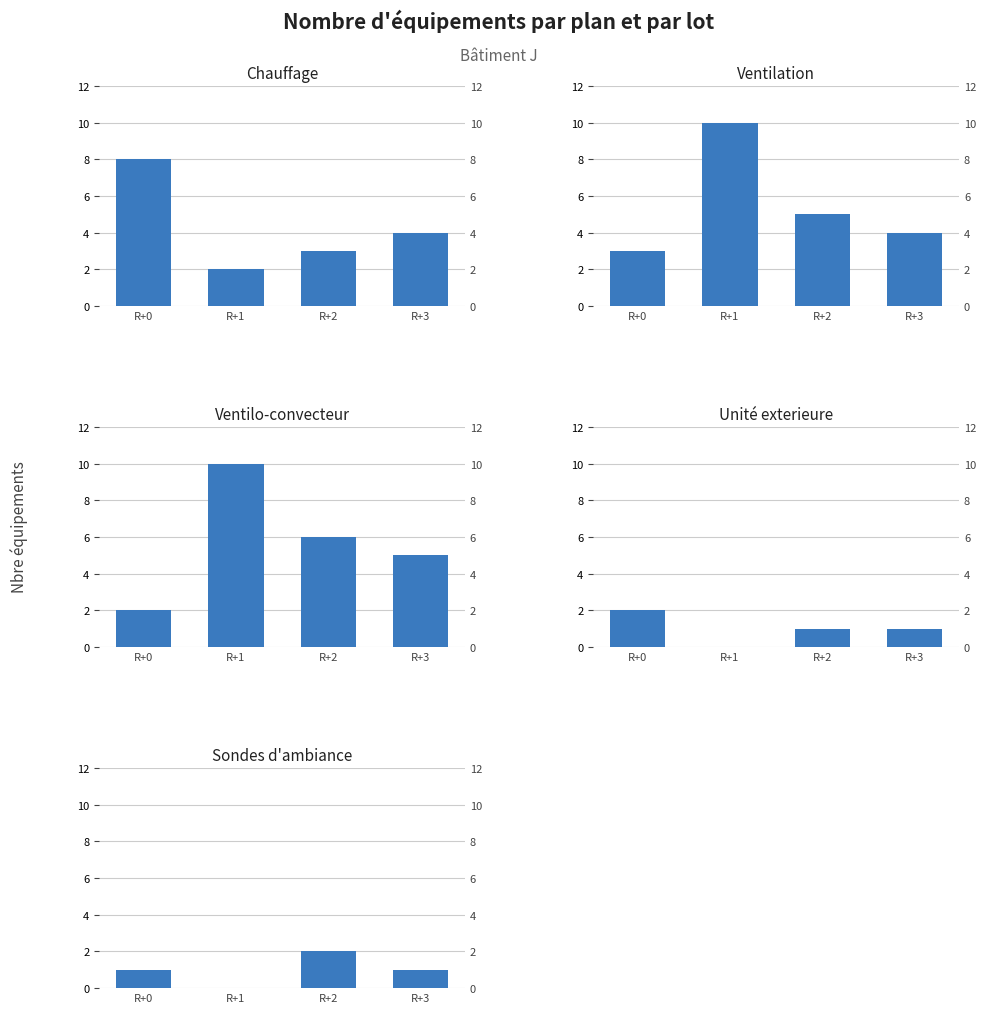

Which label corresponds to the largest value in the chart?

R+1